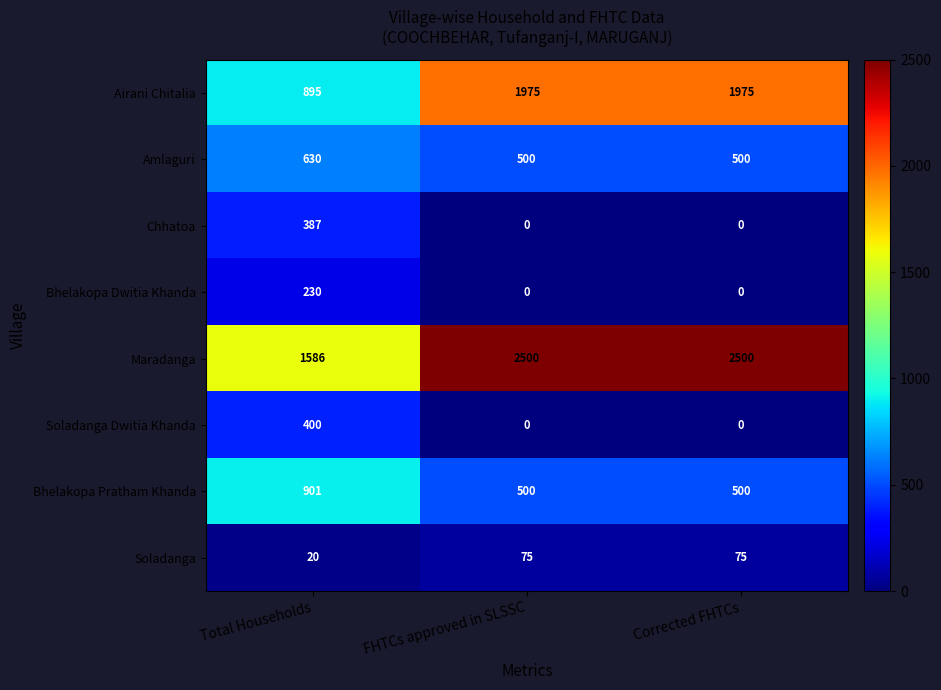

Is it true that Soladanga Dwitia Khanda equals 632 at Total Households?

False